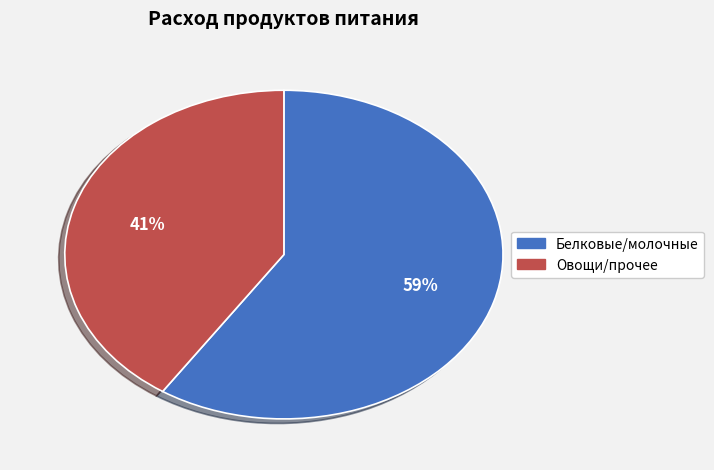

Is there any slice that represents more than half of the pie?

Yes